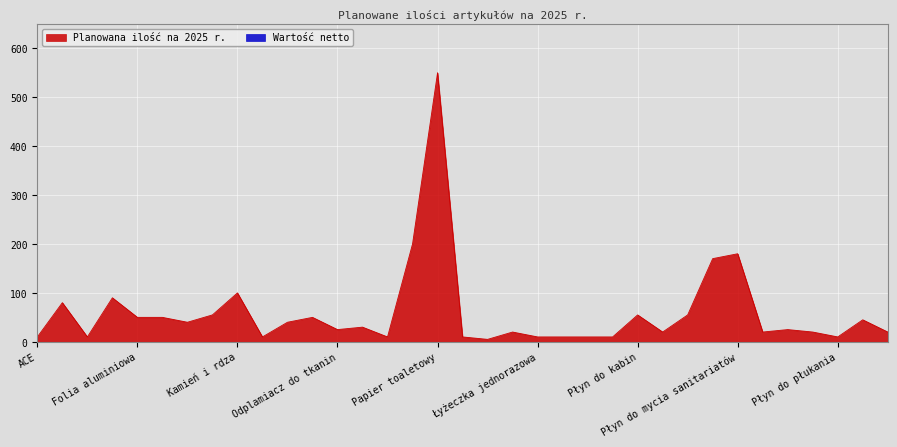

True or false: the data shows 5 at Pudełko na nagetsy.

True